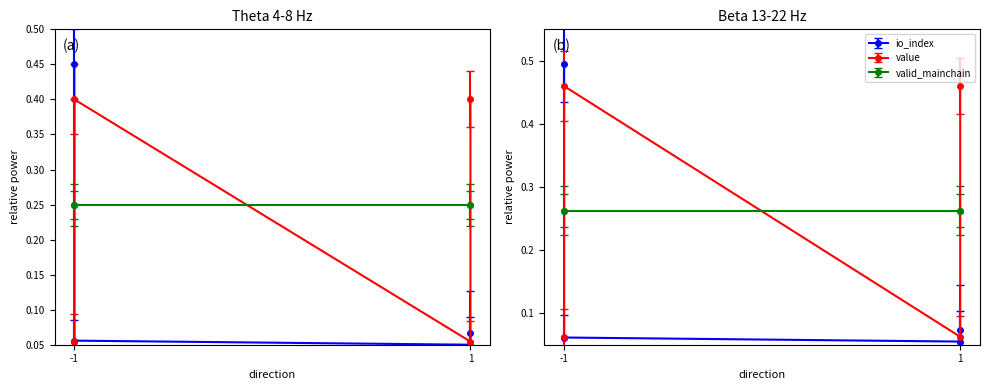

What is the smallest value displayed?

0.1